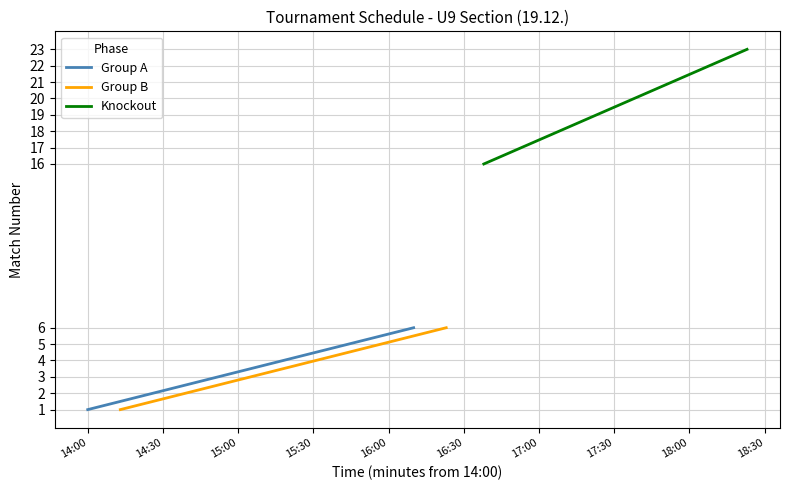

Reading right to left, list all the values displayed in this chart.

23	22	21	20	19	18	17	16	6	5	4	3	2	1	6	5	4	3	2	1